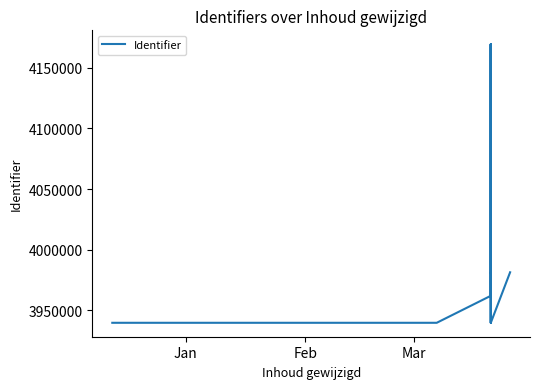

How many lines are shown in the chart?

1